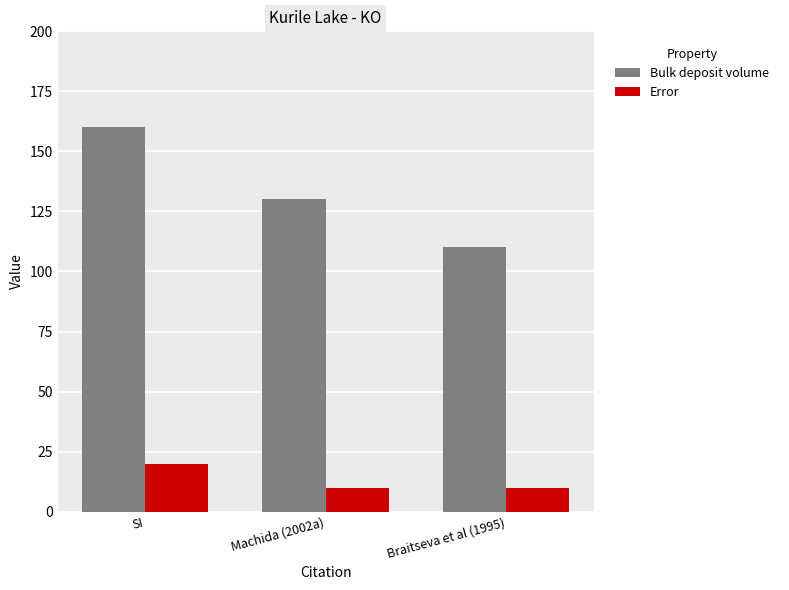

What is the value of the Bulk deposit volume bar at the 1st from the left?

160